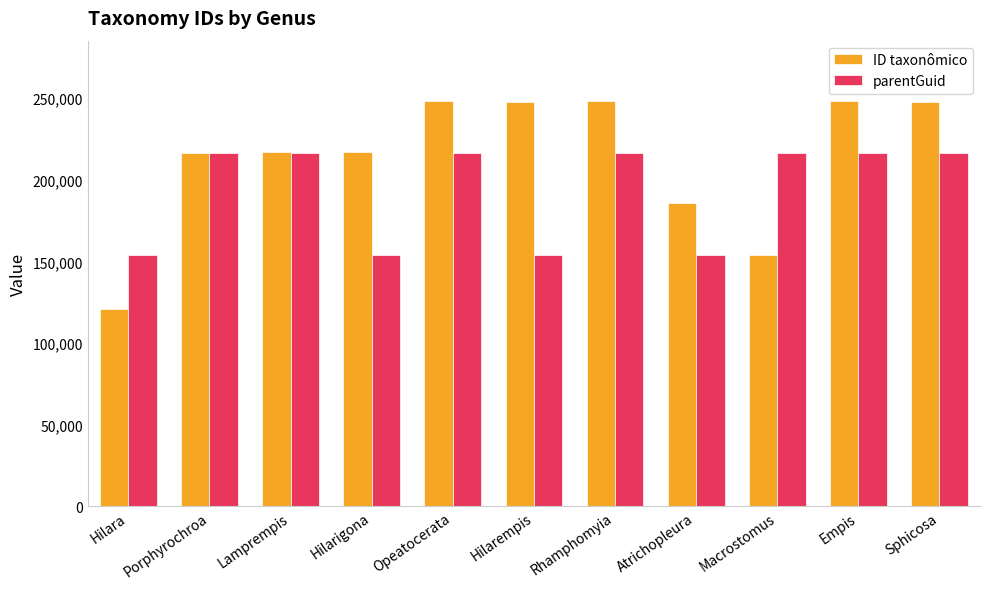

How many values in the ID taxonômico series are below 216735?

5